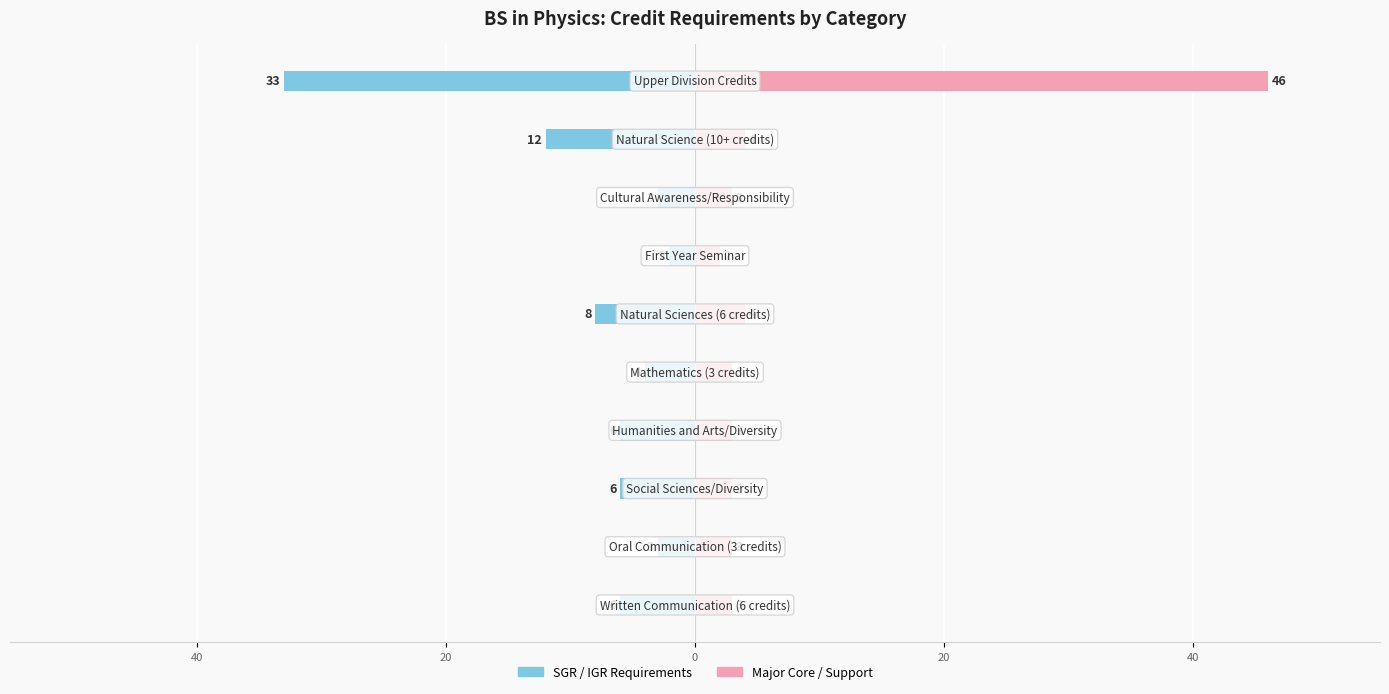

True or false: Major Core / Support has a value of 4 at 8.

True